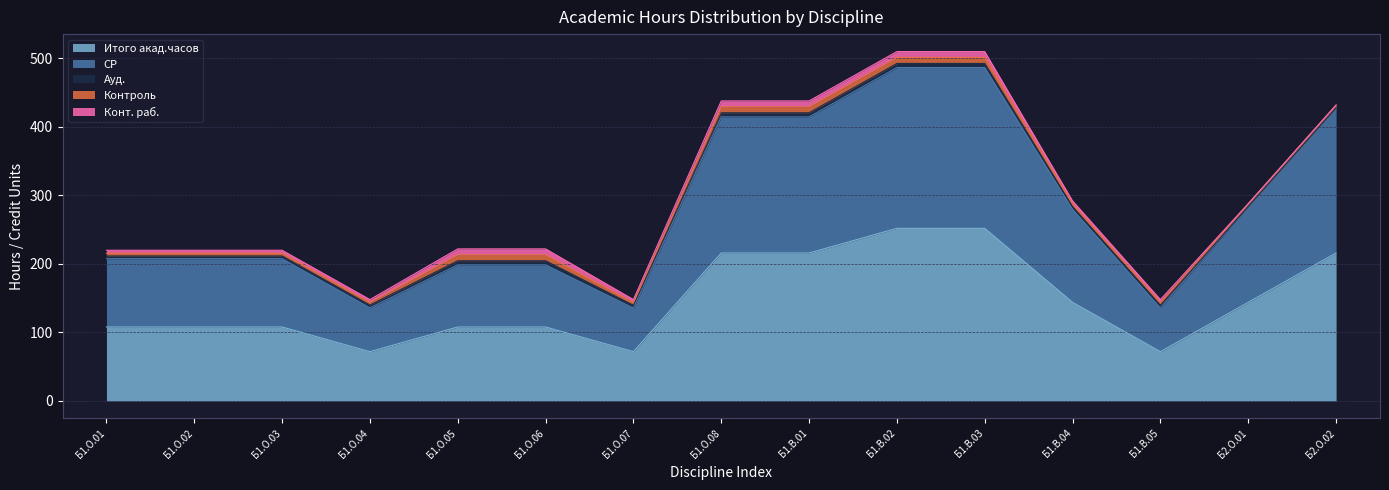

What is the difference between the highest and lowest values at Б1.О.06?

102.0